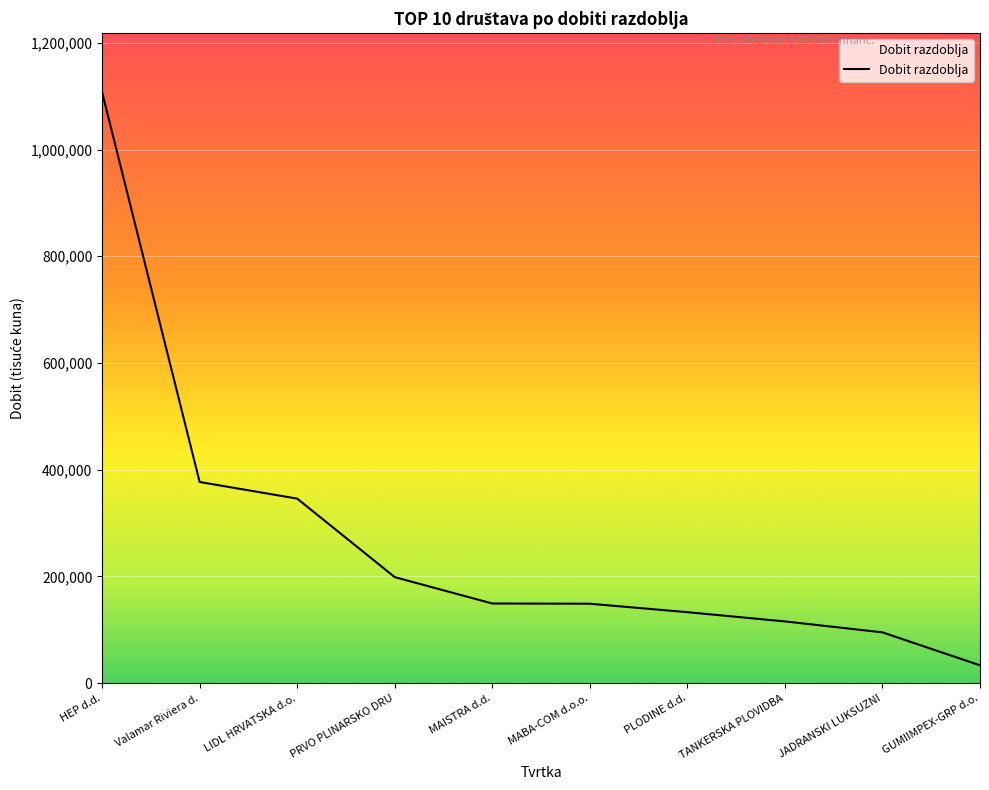

What is the difference between the maximum and minimum values?

1073841.4